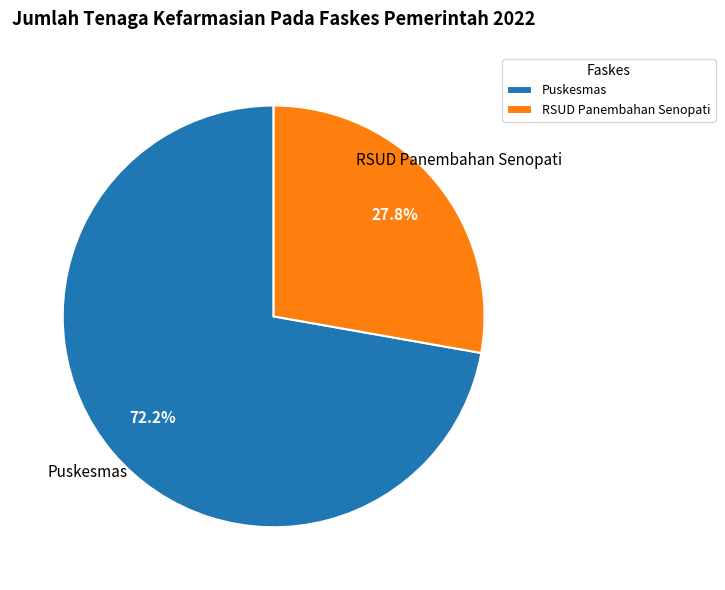

To the nearest percent, what percentage of the pie is RSUD Panembahan Senopati?

28%